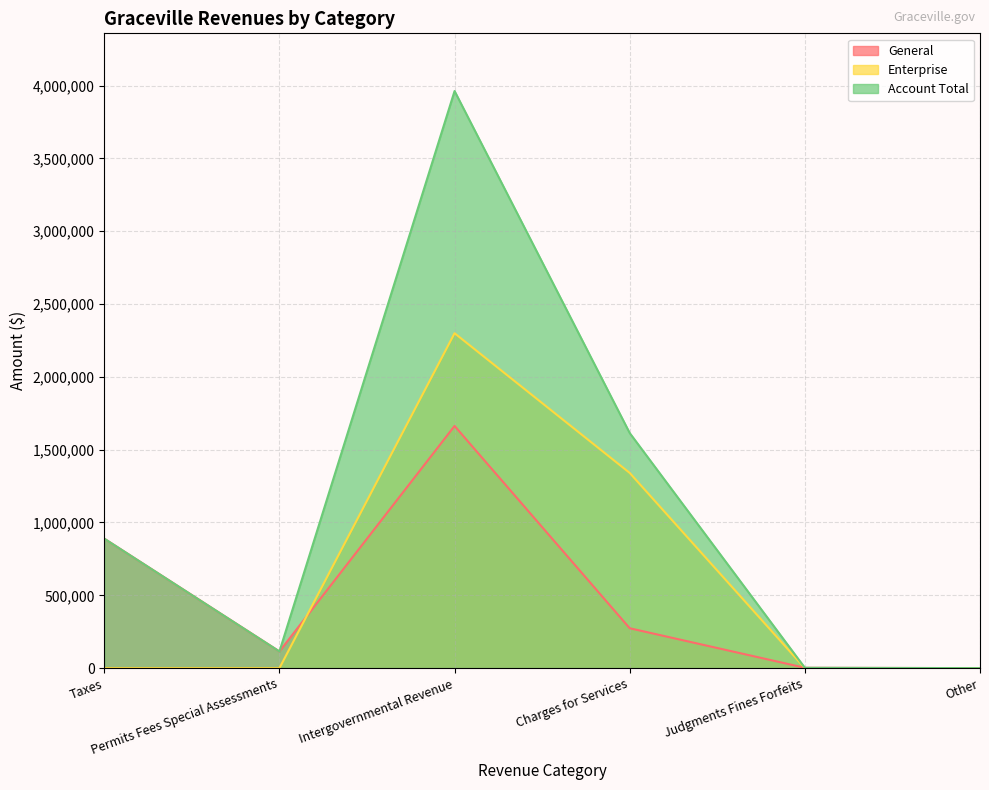

Where is General nearest to the value 831326?

Taxes